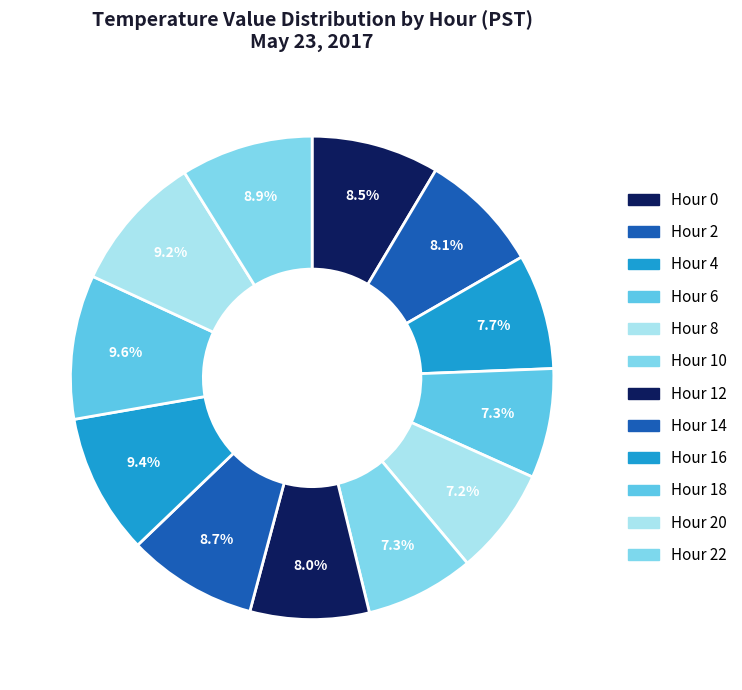

How many slices are in this pie chart?

12